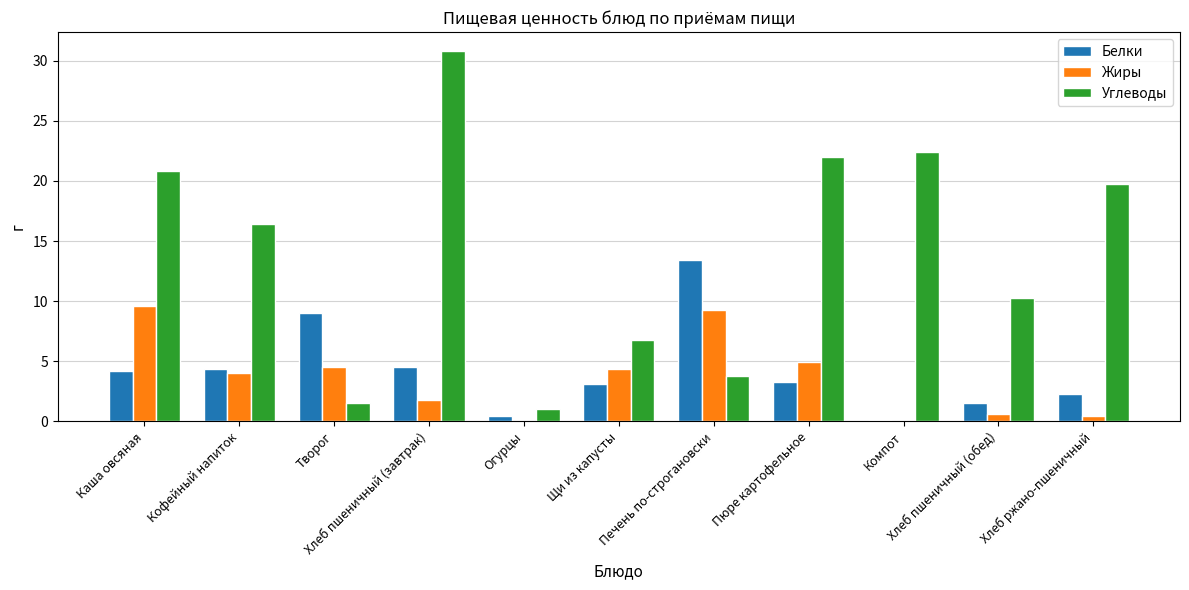

What is the greatest value displayed?

30.8